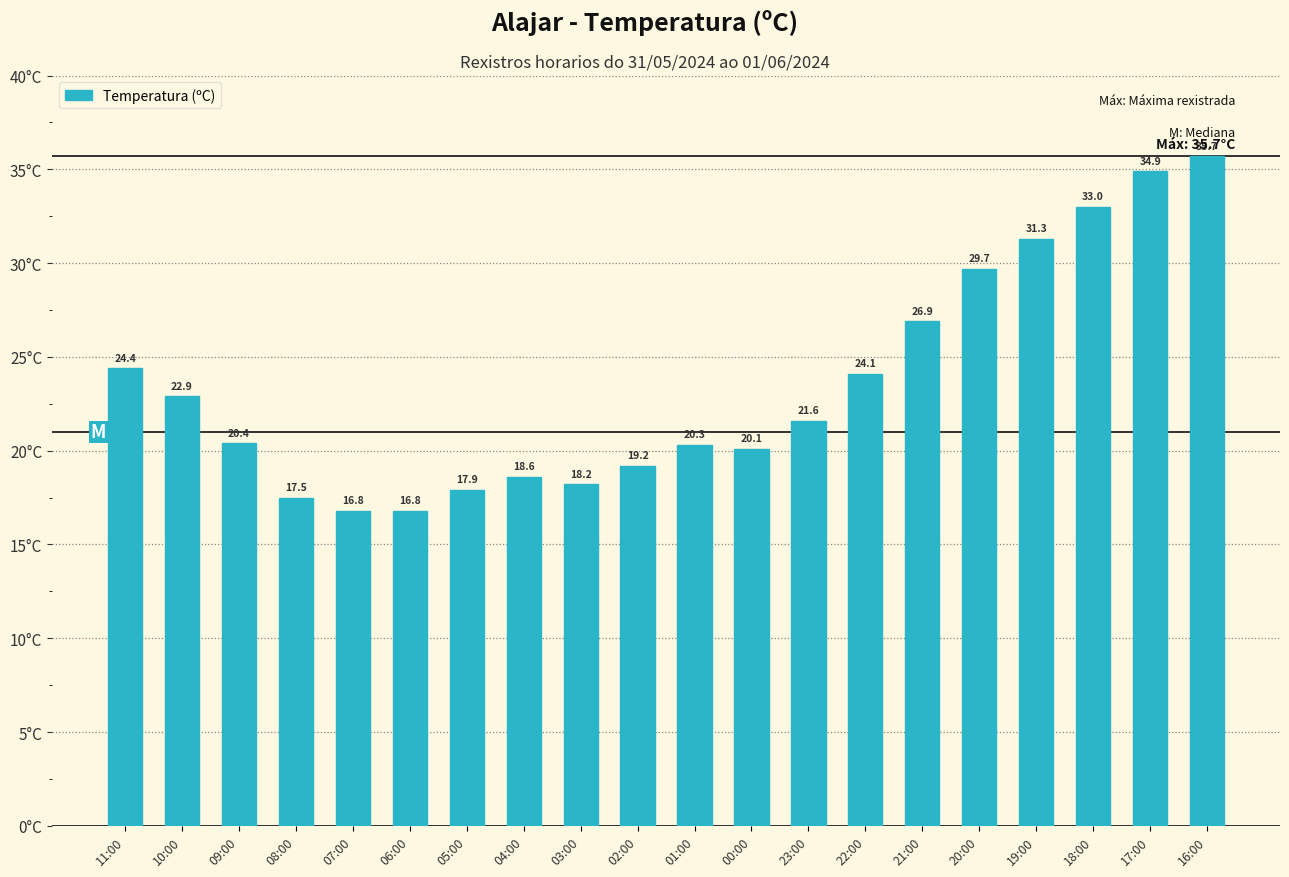

What is the difference between the values at 06:00 and 02:00?

2.4